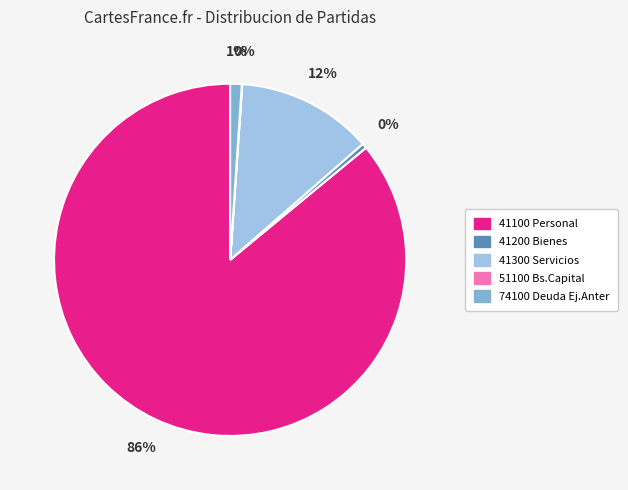

Is it true that 41300 Servicios is 1% of the pie?

False